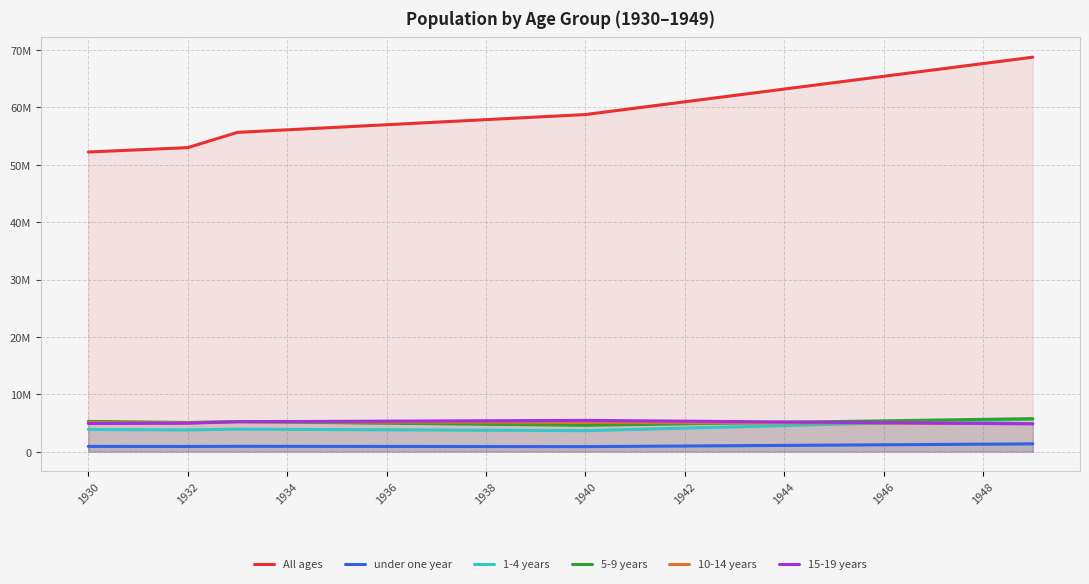

Where does the 5-9 years series first go above 5104587?

1930